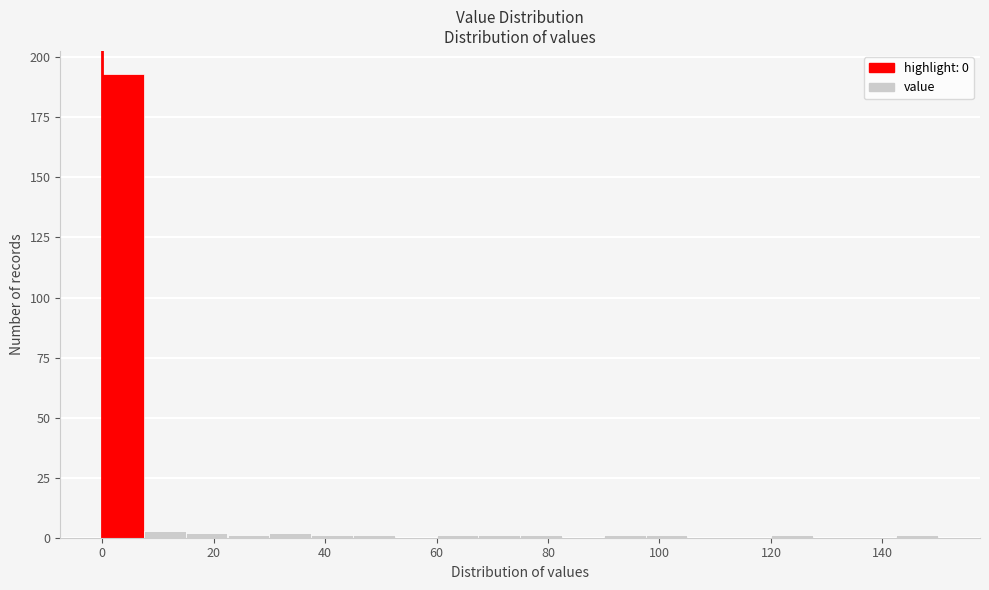

Read against the x-axis, roughly where is the centre of the tallest bar?

4